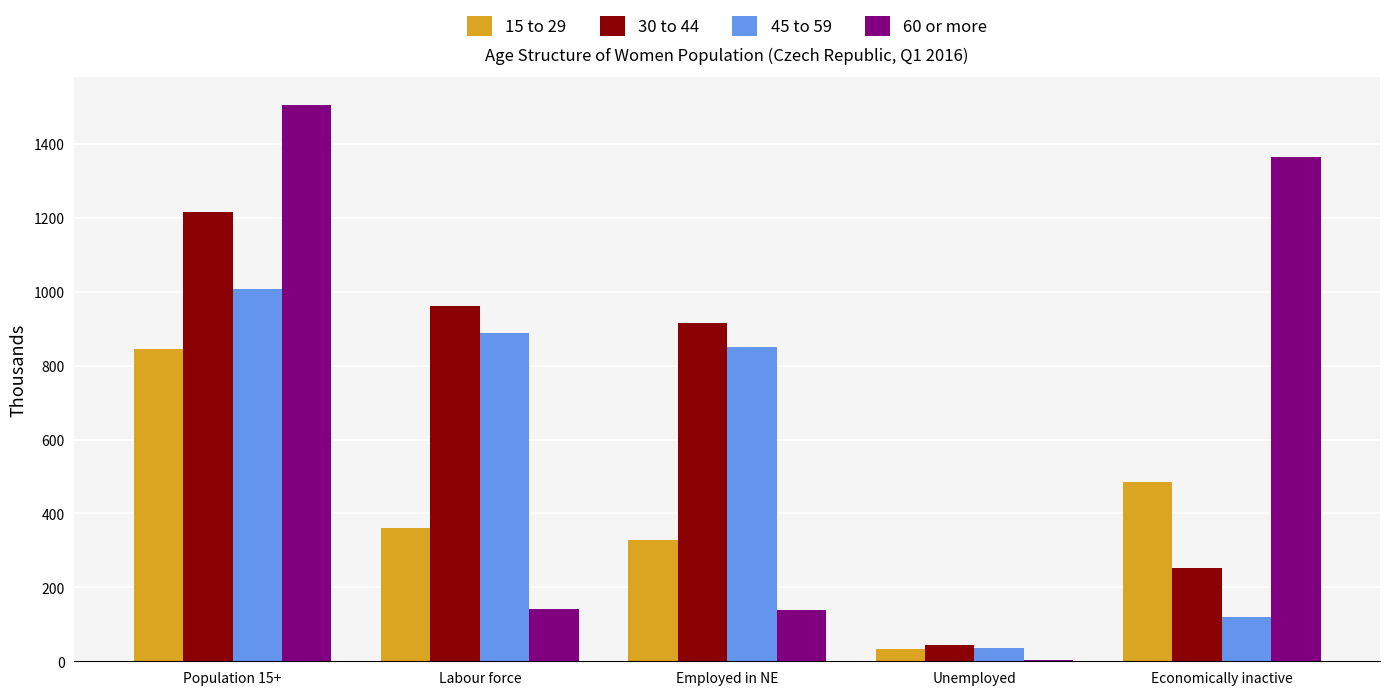

What are all the series names shown in the legend?

15 to 29, 30 to 44, 45 to 59, 60 or more